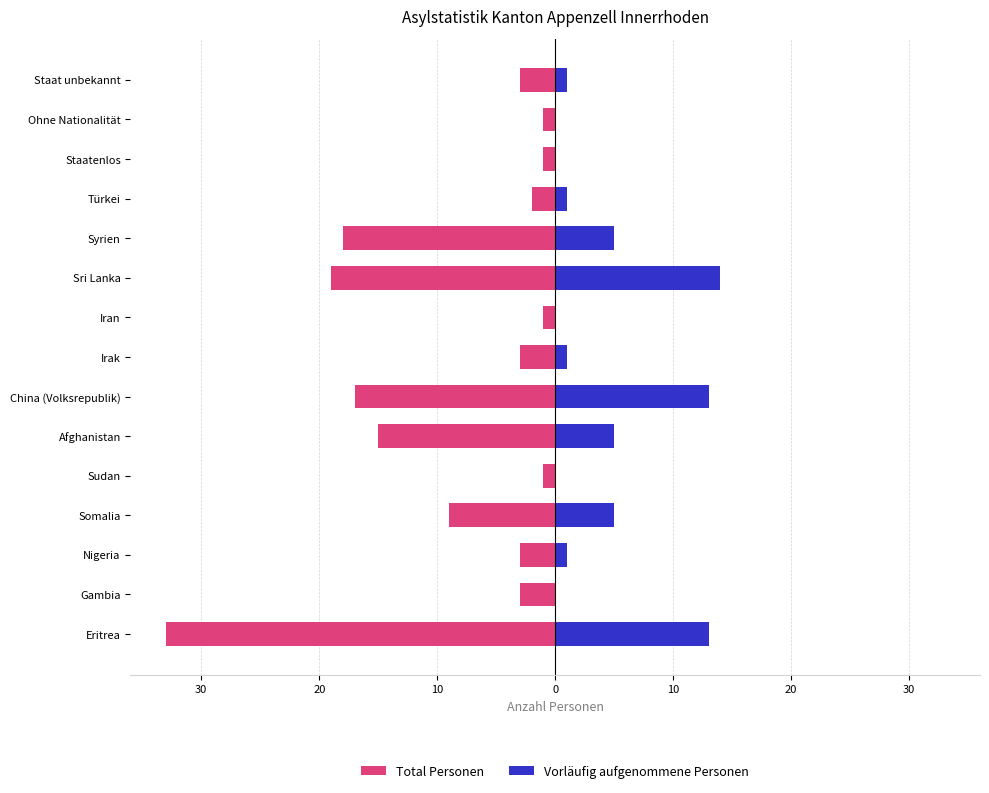

What is the total value across all series at 20?

-2